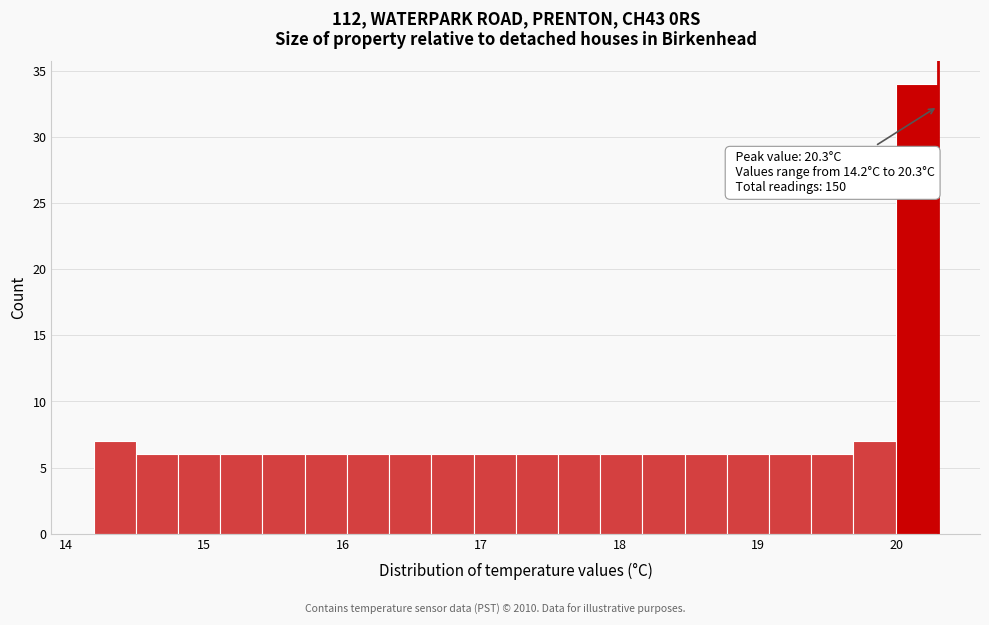

Read against the x-axis, roughly where is the centre of the tallest bar?

20.1